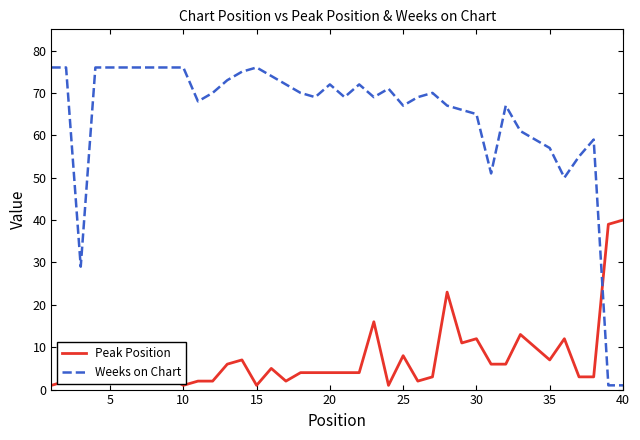

Rank the series by their maximum value, from highest to lowest.

Weeks on Chart, Peak Position